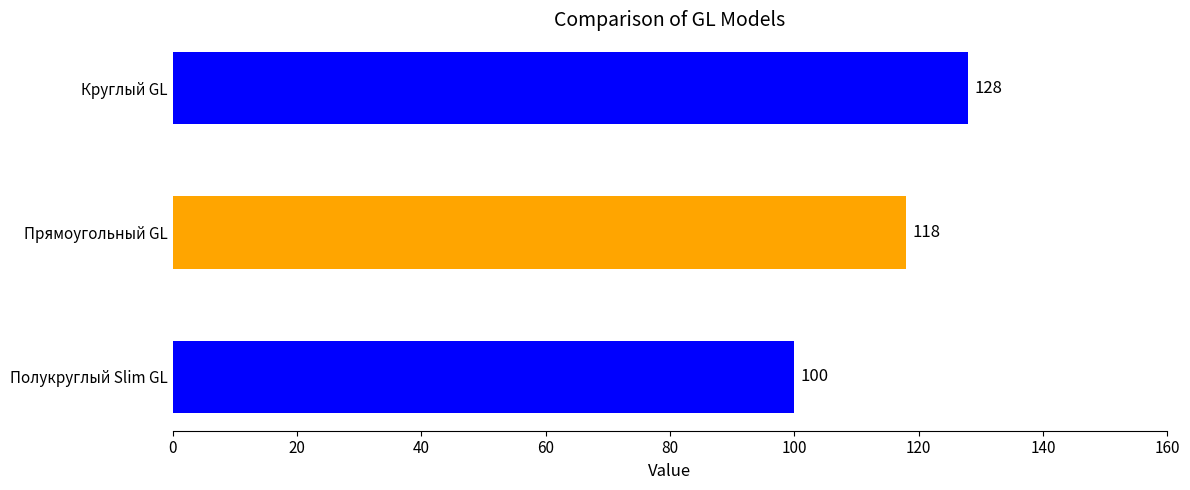

The value at Круглый GL is 128. True or false?

True